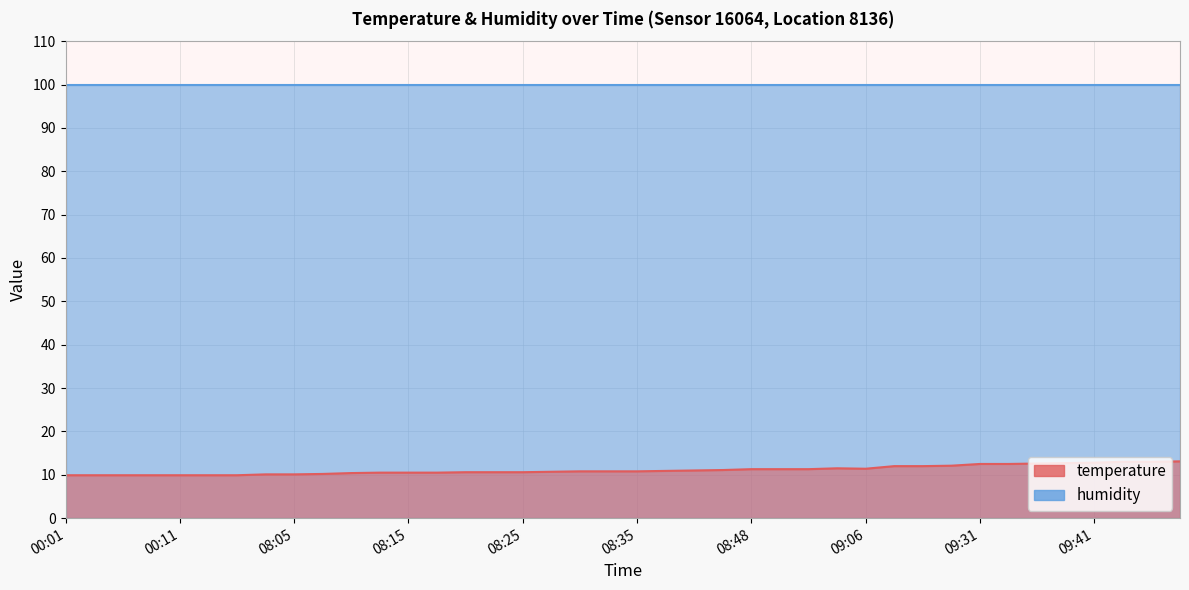

Reading left to right, extract all data points from this chart.

9.9	9.9	9.9	9.9	9.9	9.9	9.9	10.1	10.1	10.2	10.4	10.5	10.5	10.5	10.6	10.6	10.6	10.7	10.8	10.8	10.8	10.9	11.0	11.1	11.3	11.3	11.3	11.5	11.4	12.0	12.0	12.1	12.5	12.5	12.6	12.7	12.8	13.0	13.0	13.1